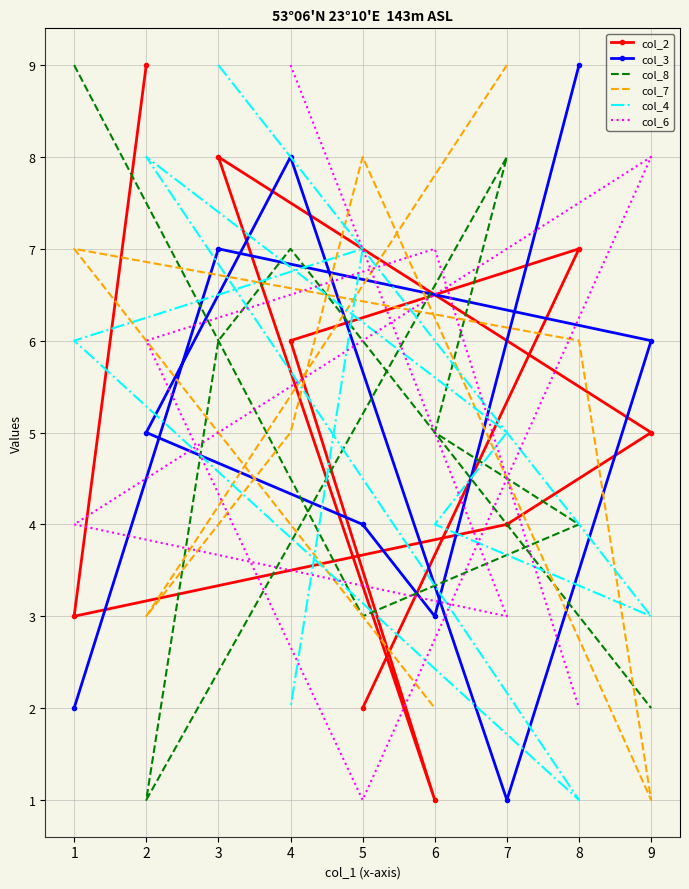

What is the difference between the second highest and minimum values in the col_7 series?

7